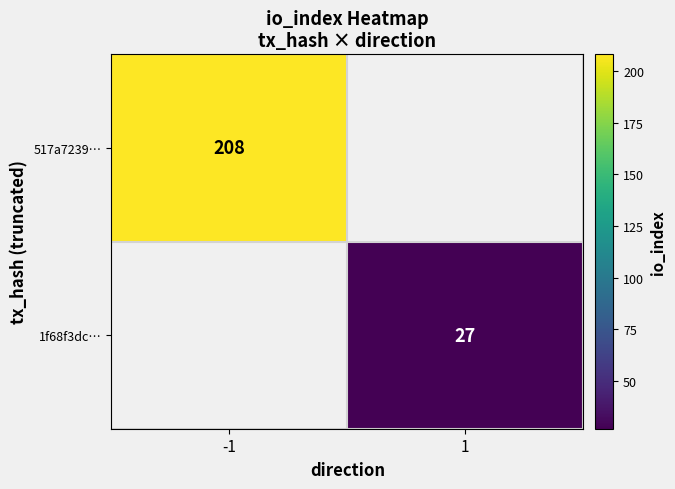

The 1f68f3dc… series shows 15 at 1. True or false?

False